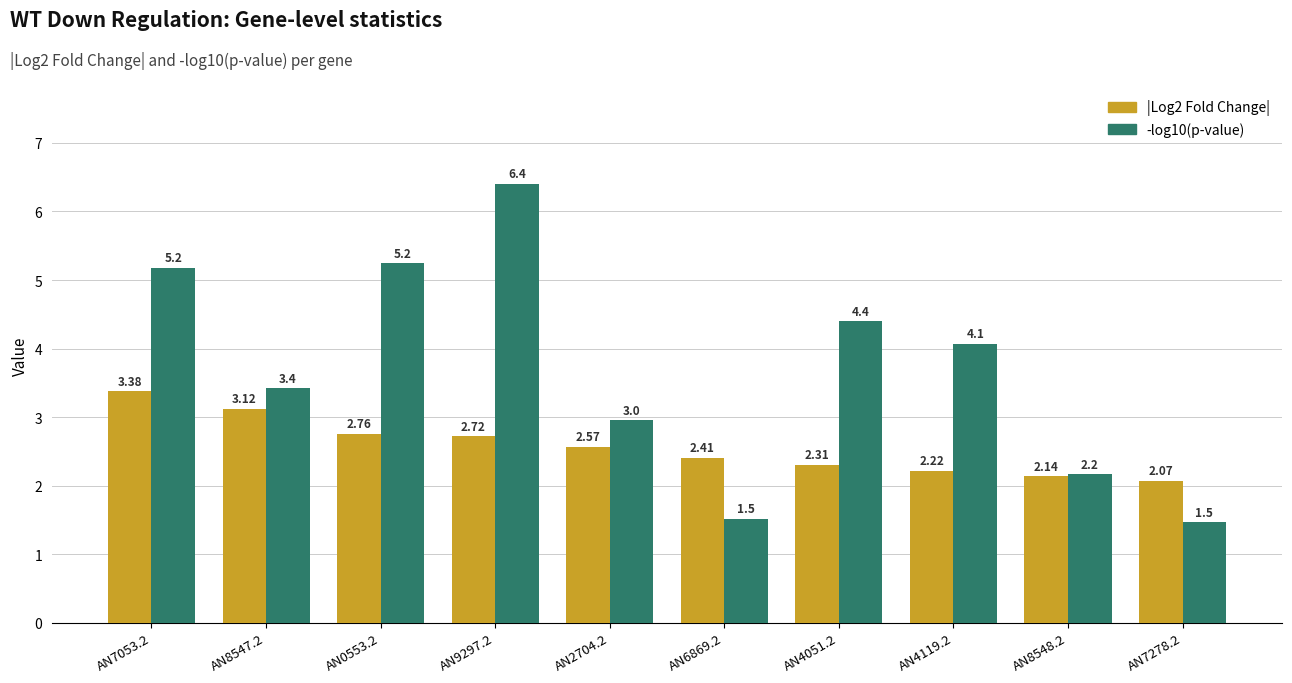

What are all the series names shown in the legend?

|Log2 Fold Change|, -log10(p-value)